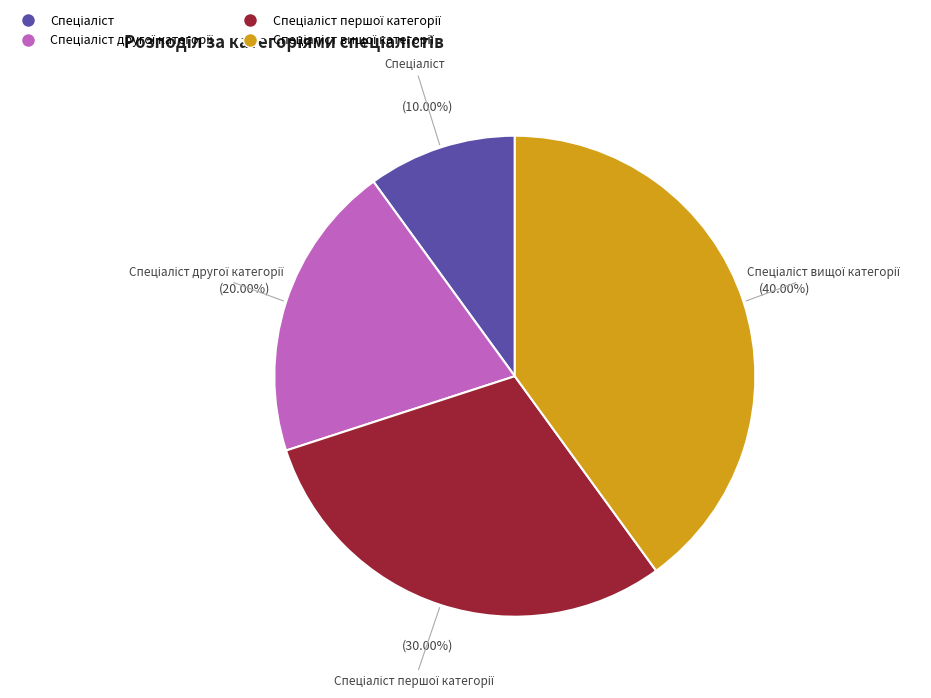

Does any single category account for the majority?

No